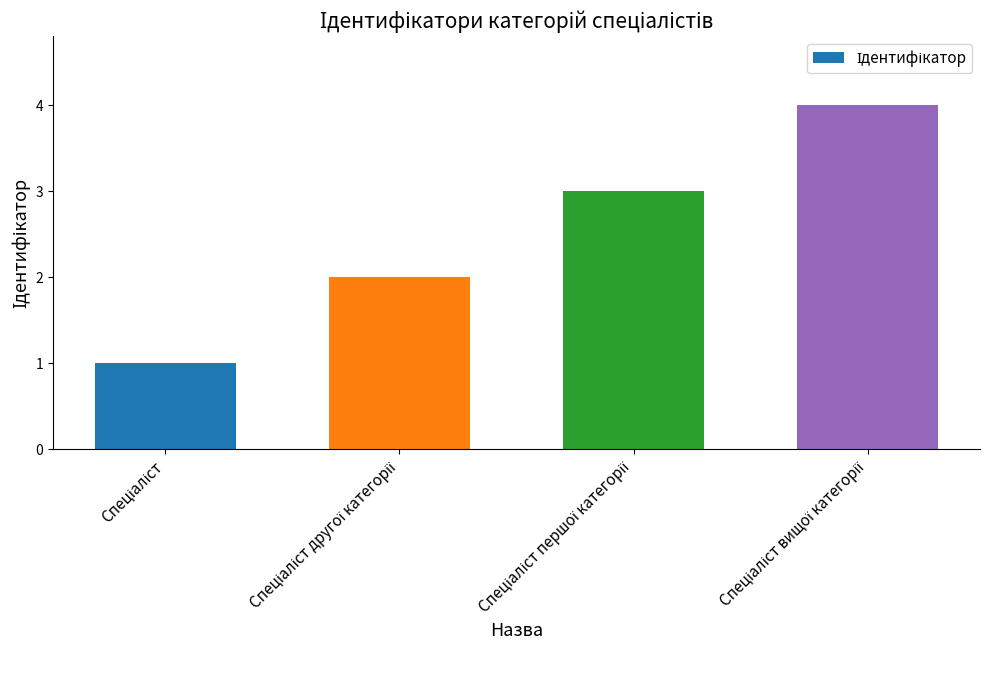

What is the sum of all values?

10